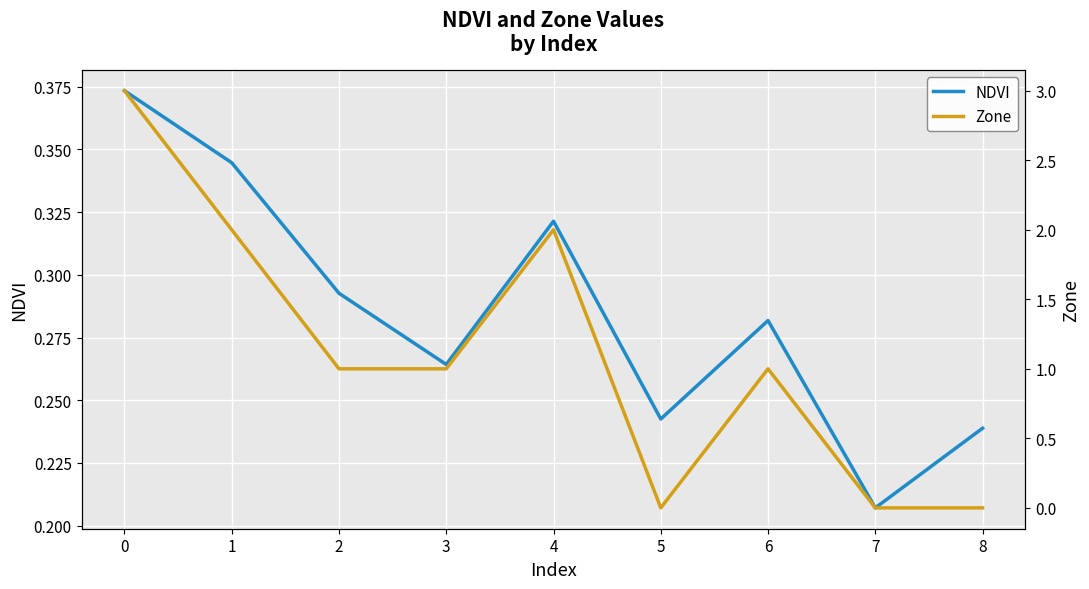

How many series are shown in this chart?

2